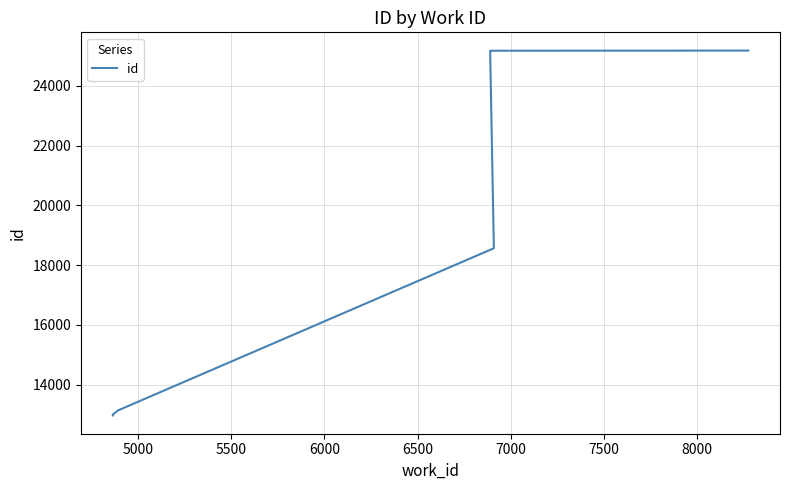

Is this an area chart (filled region under the line)?

No